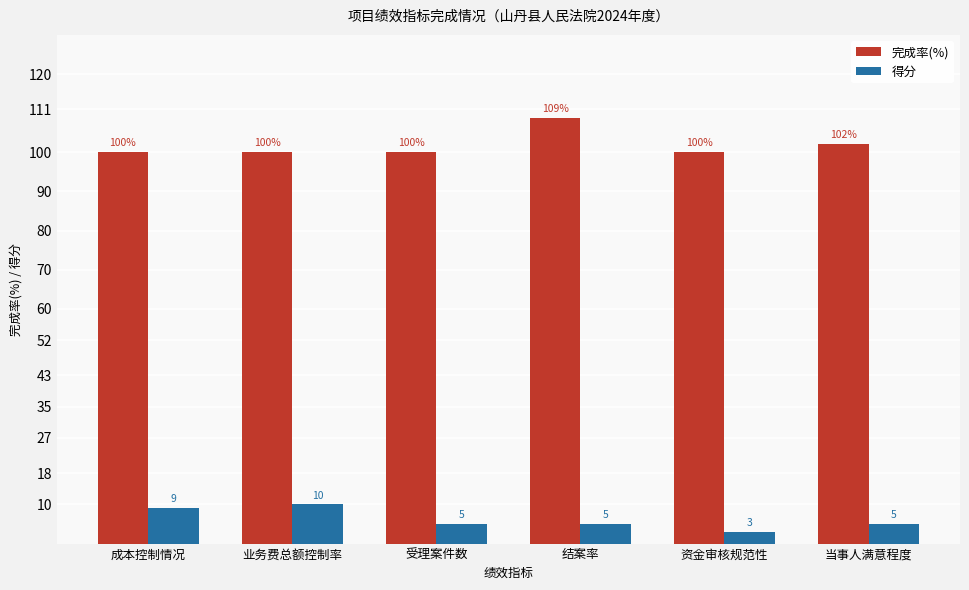

What is the sum of the 完成率(%) values at 资金审核规范性 and 受理案件数?

200.1